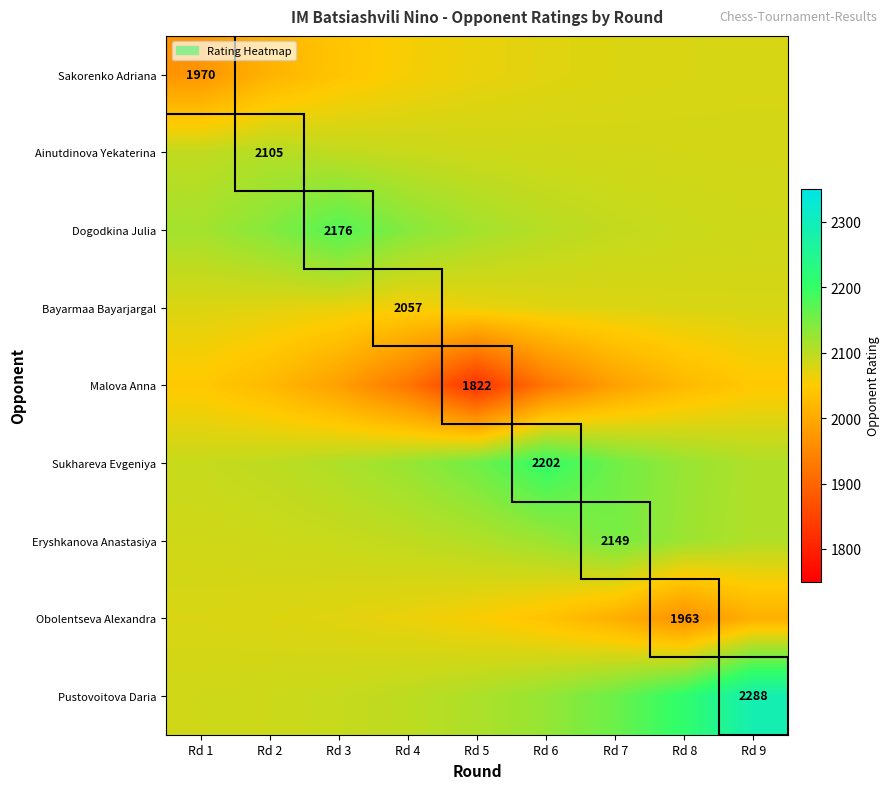

At which label does Eryshkanova Anastasiya first exceed 2106?

Rd 5